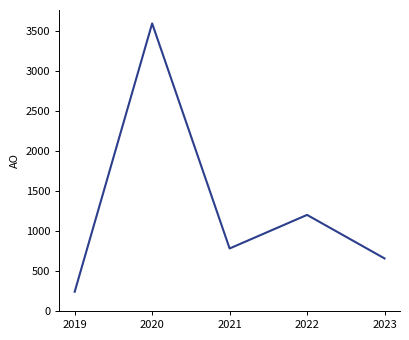

What is the change in value from 2019 to 2022?

+959